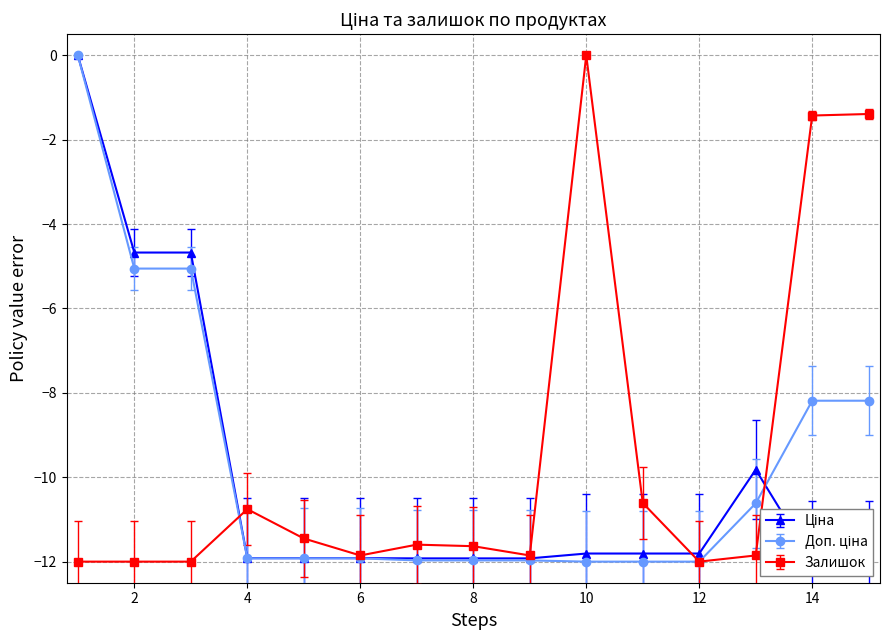

Which series changed the most between 3 and 6?

Доп. ціна